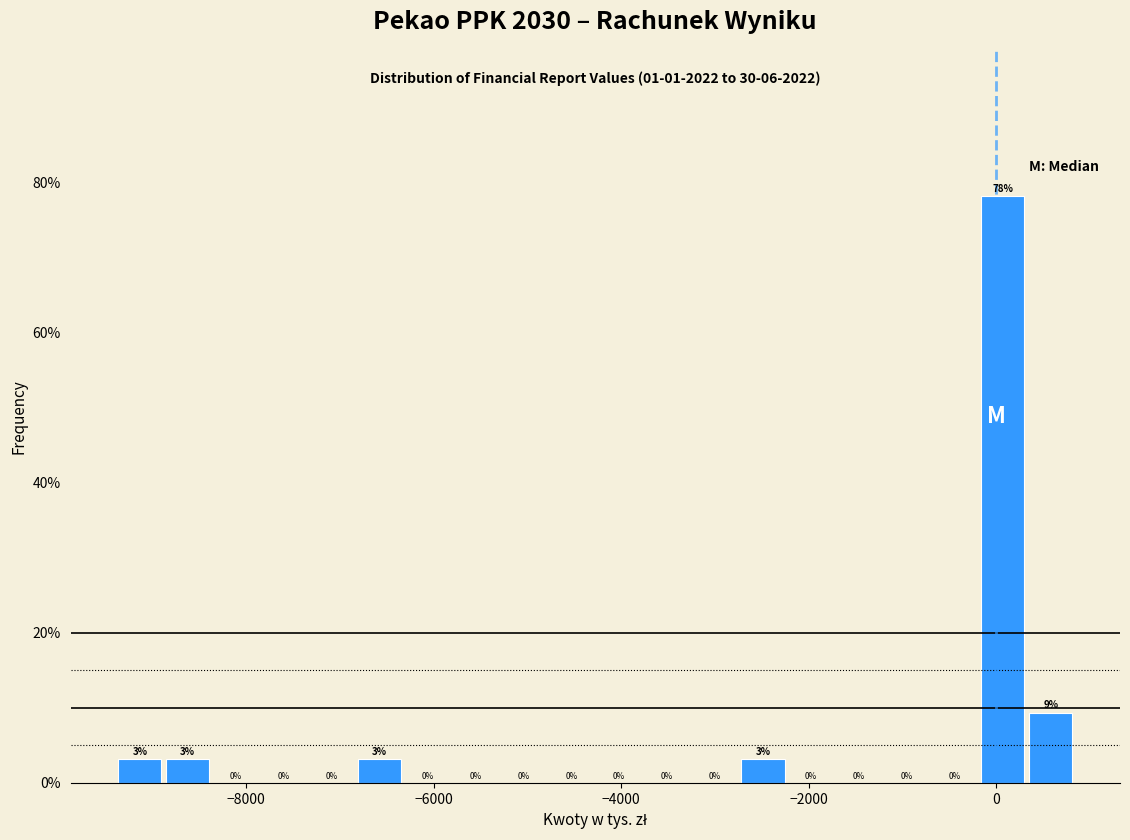

Read against the x-axis, roughly where is the centre of the tallest bar?

0